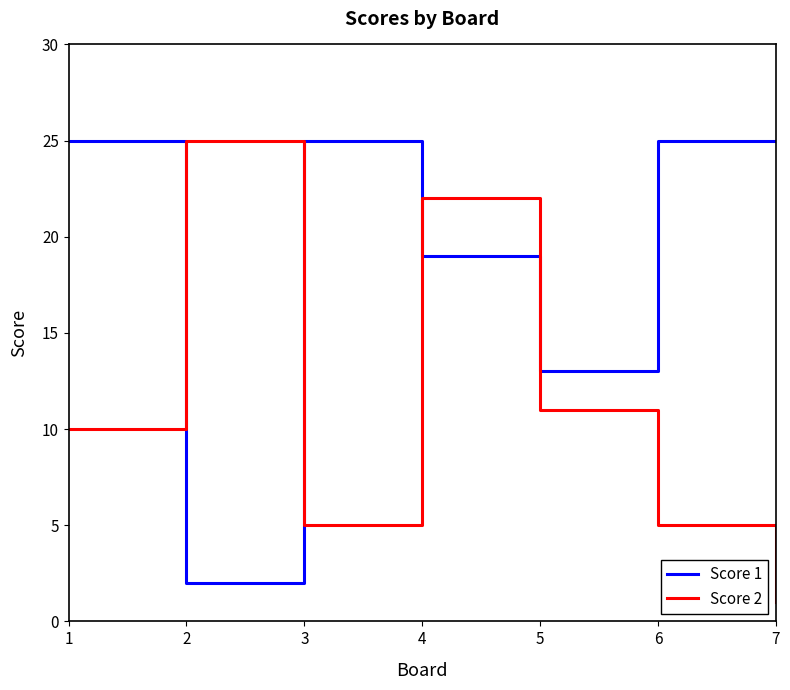

Which series ends up on top after the final intersection of Score 1 and Score 2?

Score 1